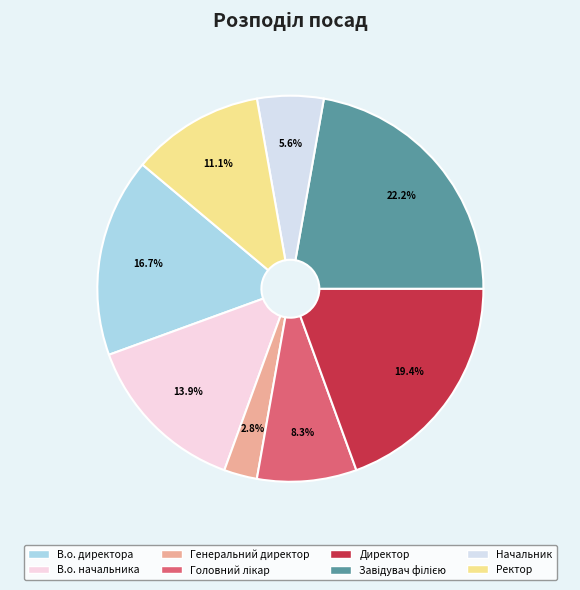

What percentage is the В.о. директора slice, to the nearest percent?

17%